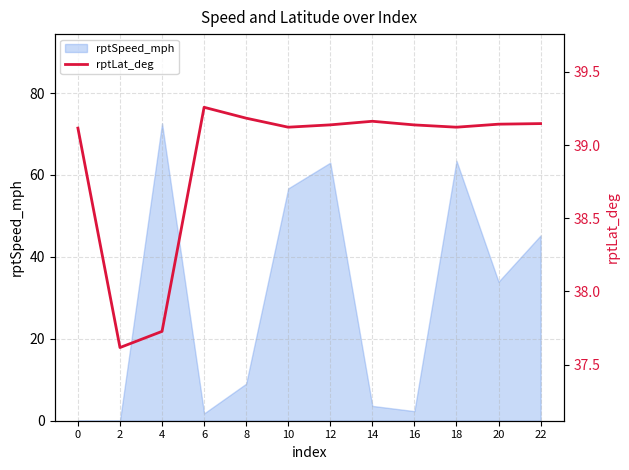

Reading left to right, list all the values displayed in this chart.

39.1	37.6	37.7	39.3	39.2	39.1	39.1	39.2	39.1	39.1	39.1	39.1